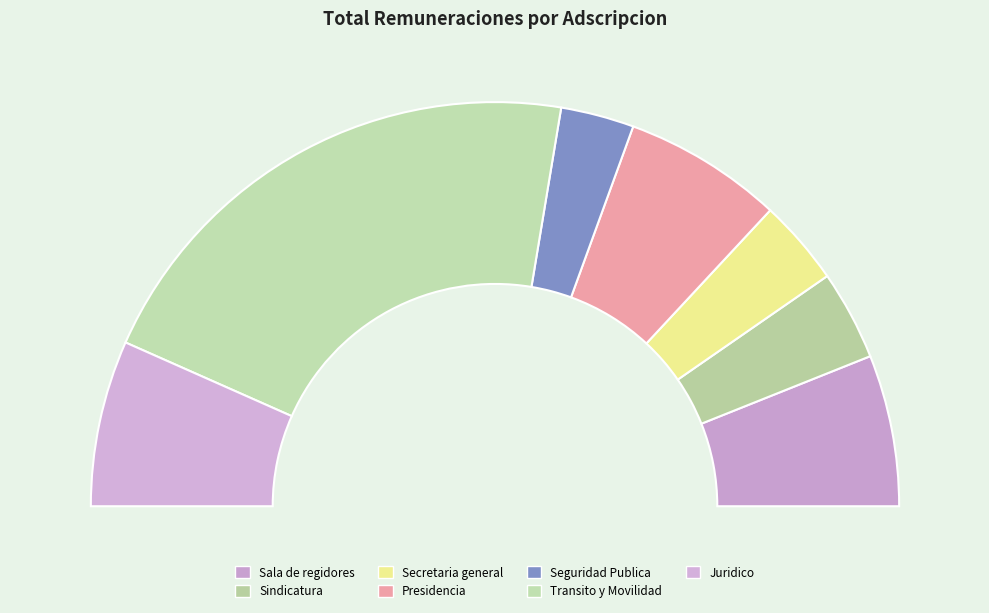

Count the number of slices in the pie.

7